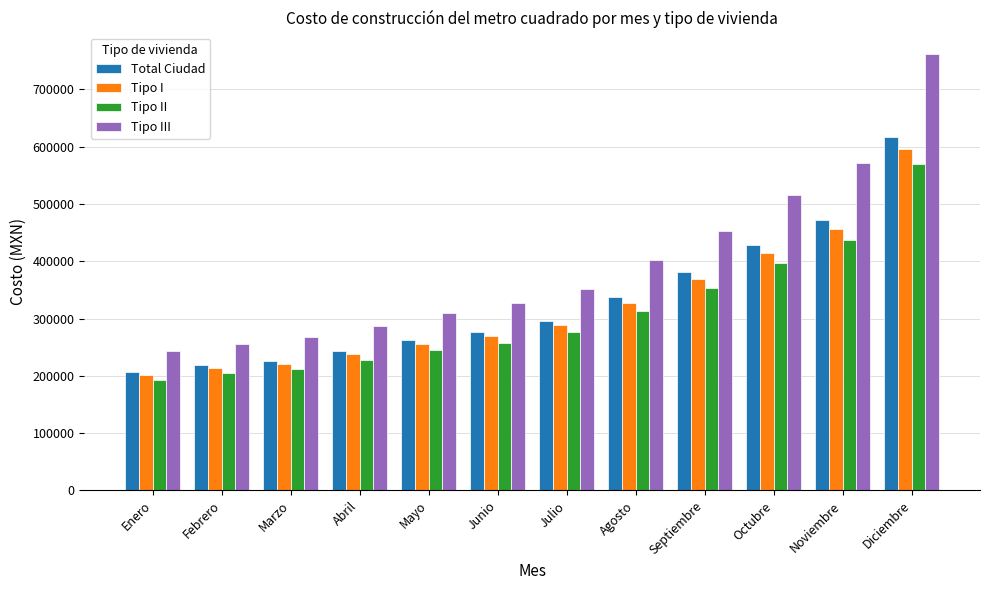

What are all the series names shown in the legend?

Total Ciudad, Tipo I, Tipo II, Tipo III